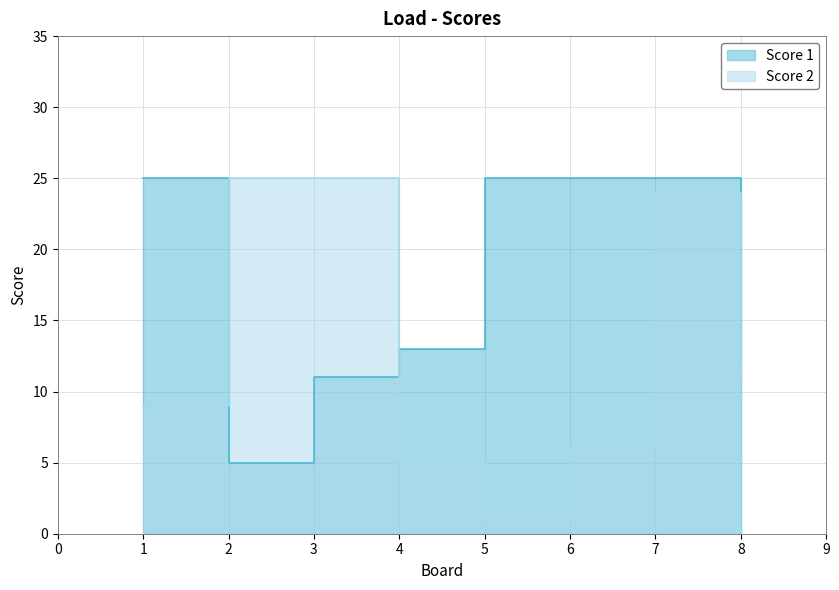

At which category does the chart reach its minimum across all series?

5